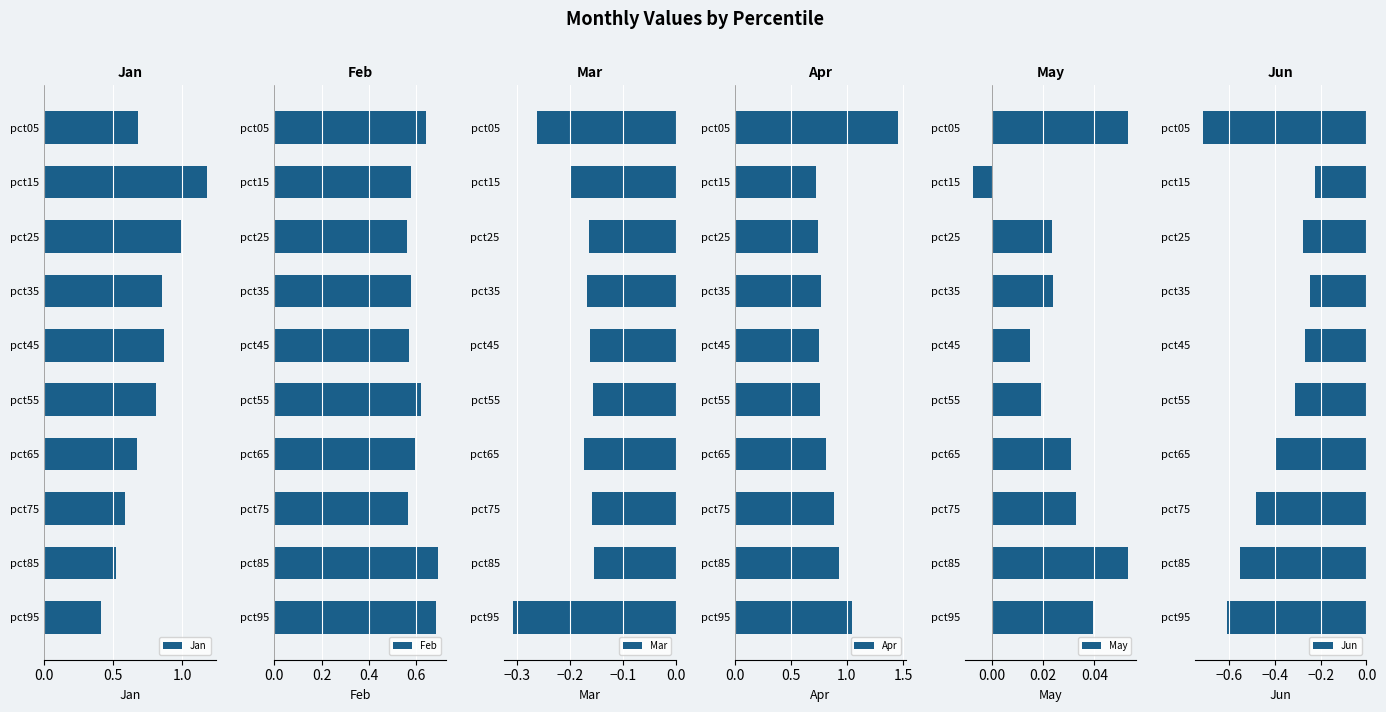

Is it true that Jan equals 0.3 at pct75?

False